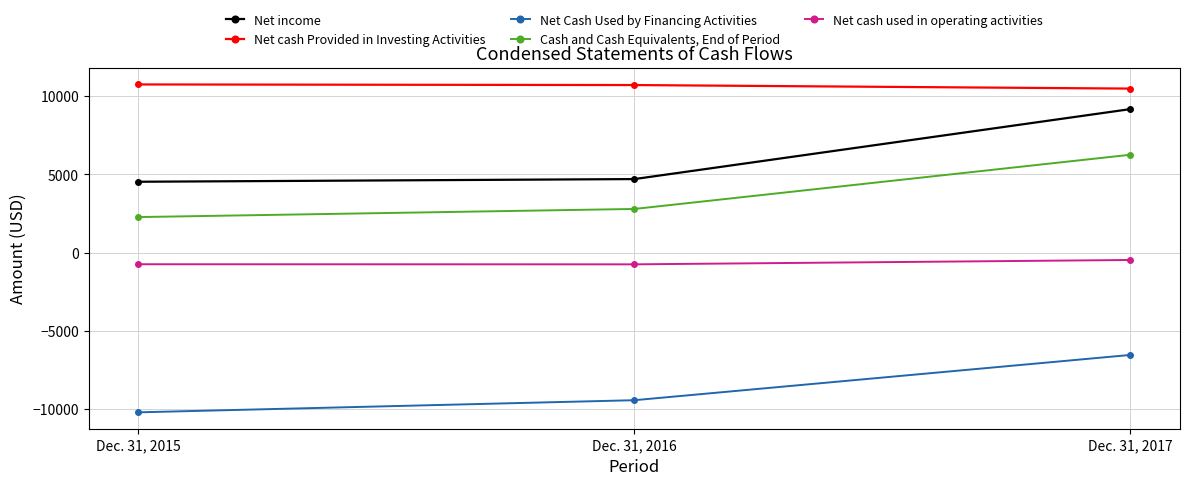

Which series has the largest total across all categories?

Net cash Provided in Investing Activities